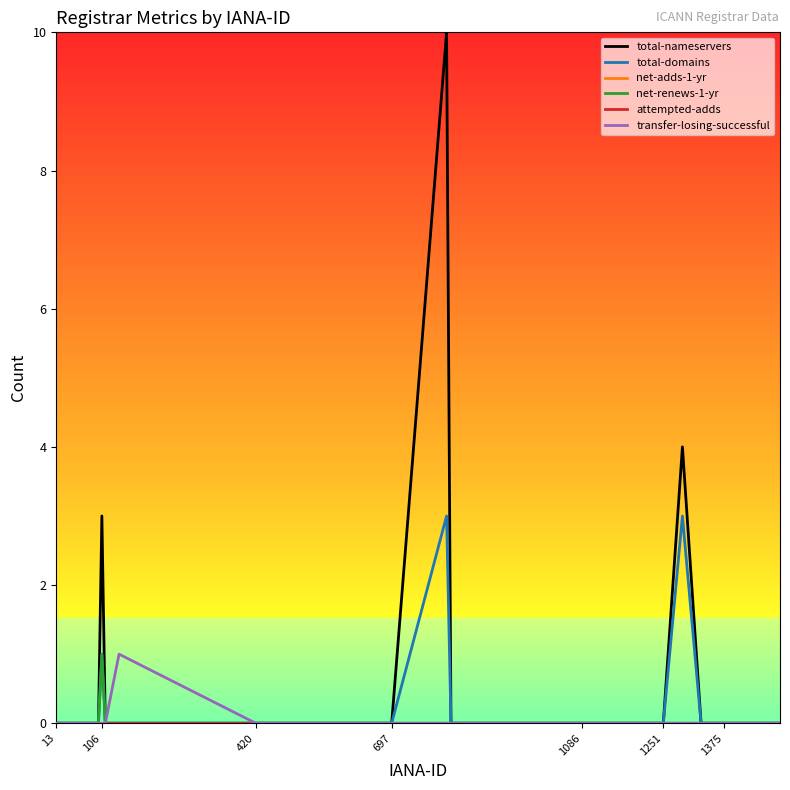

Rank the series by their maximum value, from highest to lowest.

total-nameservers, total-domains, net-renews-1-yr, transfer-losing-successful, net-adds-1-yr, attempted-adds